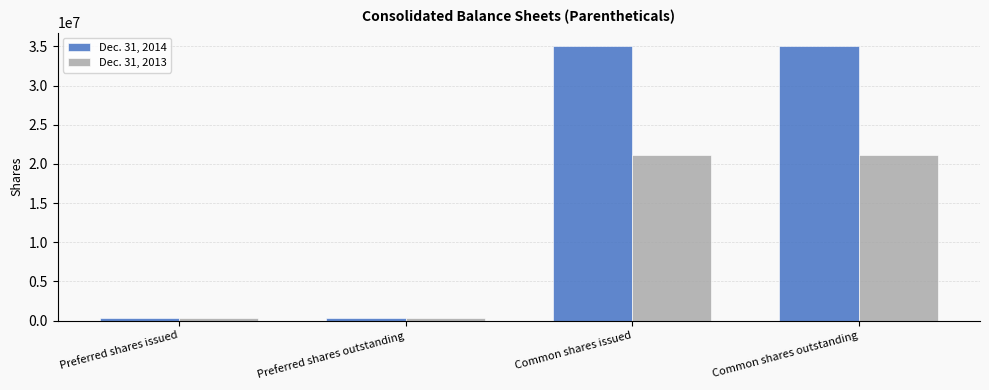

What is the label of the 2nd bar from the left?

Preferred shares outstanding